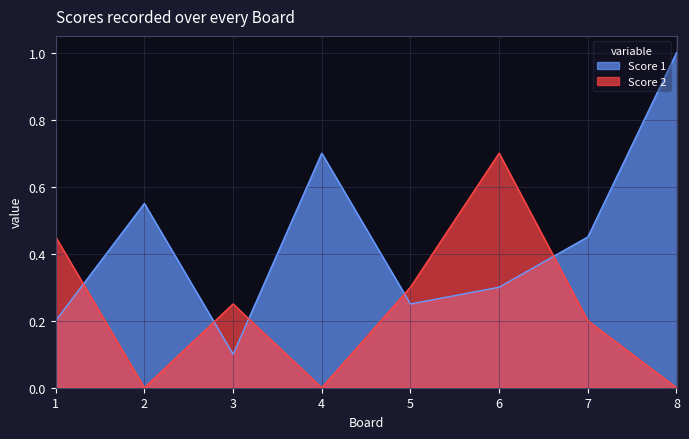

List the series in order of their peak value, highest first.

Score 1, Score 2